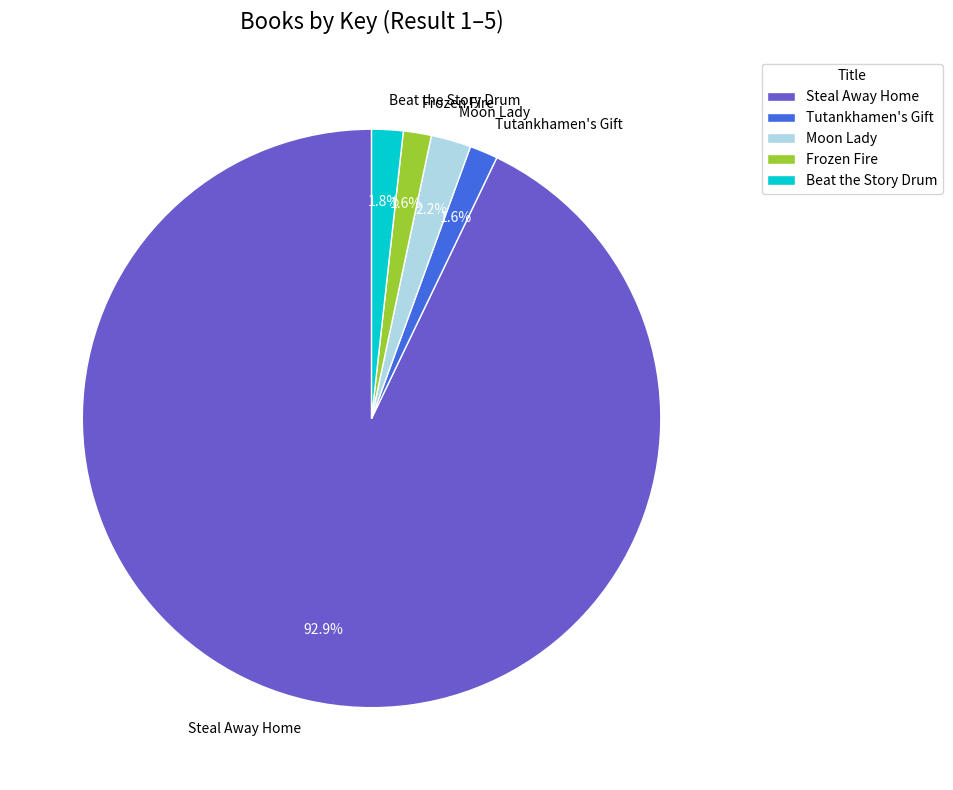

The Steal Away Home slice represents 83% of the pie. True or false?

False